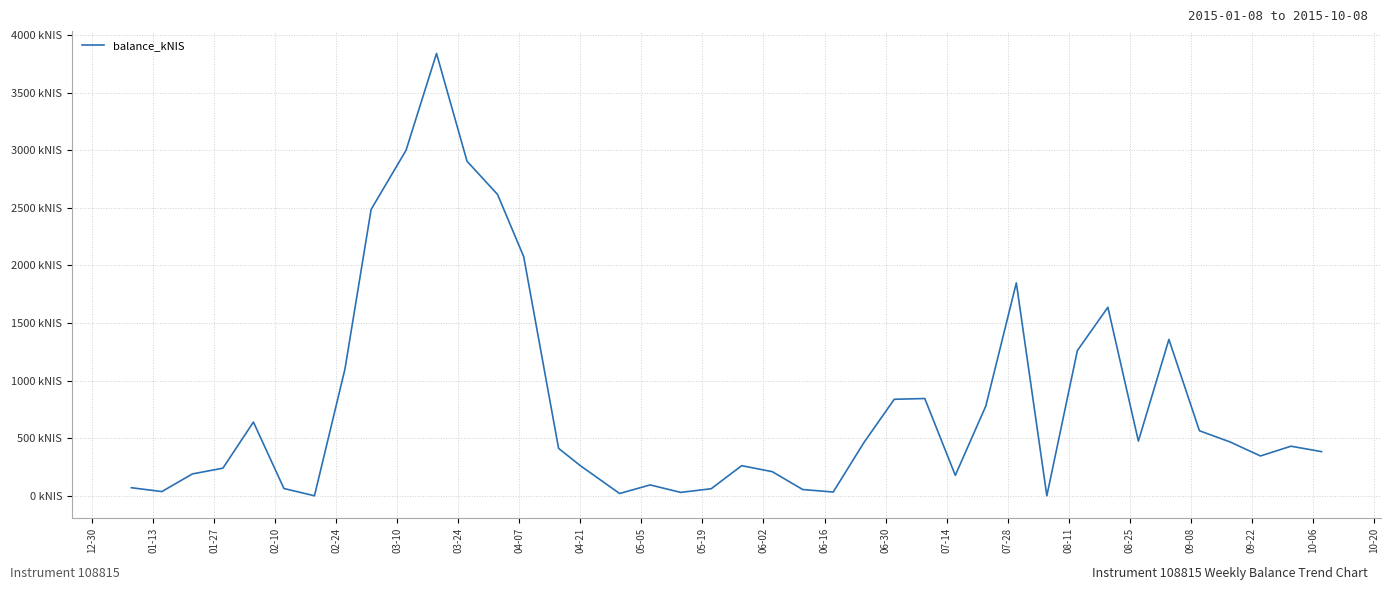

Does the chart have visible grid lines?

Yes